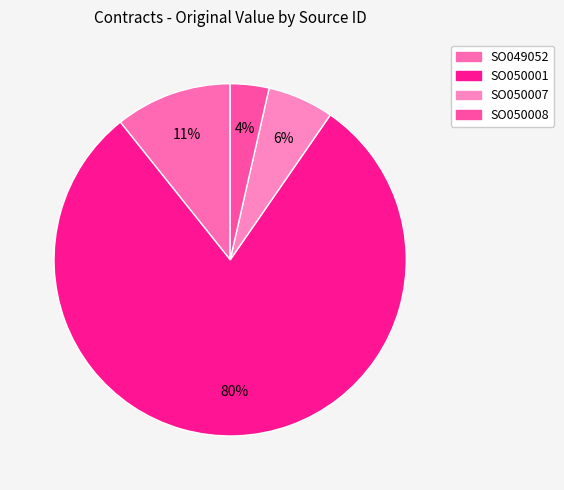

Is the sum of SO049052 and SO050001 greater than half?

Yes